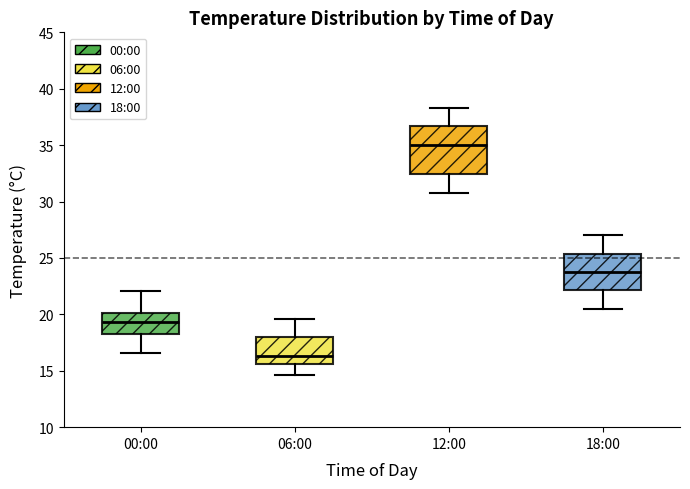

Which box has the highest median line?

12:00